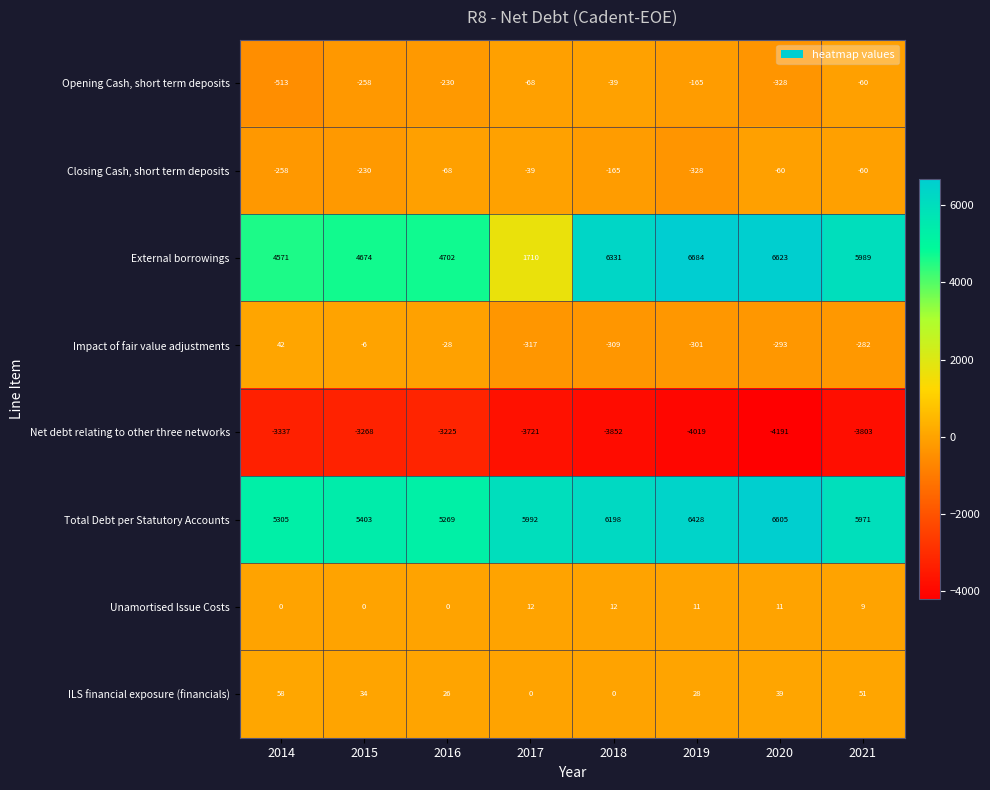

At which label does Net debt relating to other three networks reach its minimum?

2020